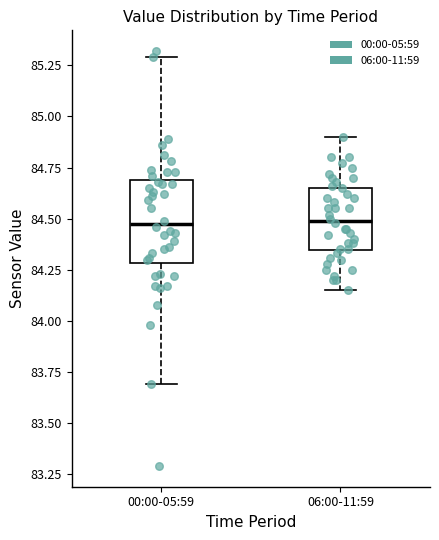

Where is the lower edge of the box for 00:00-05:59 on the y-axis? The values are not printed on the chart, so give them approximately, as read against the axis.

84.30